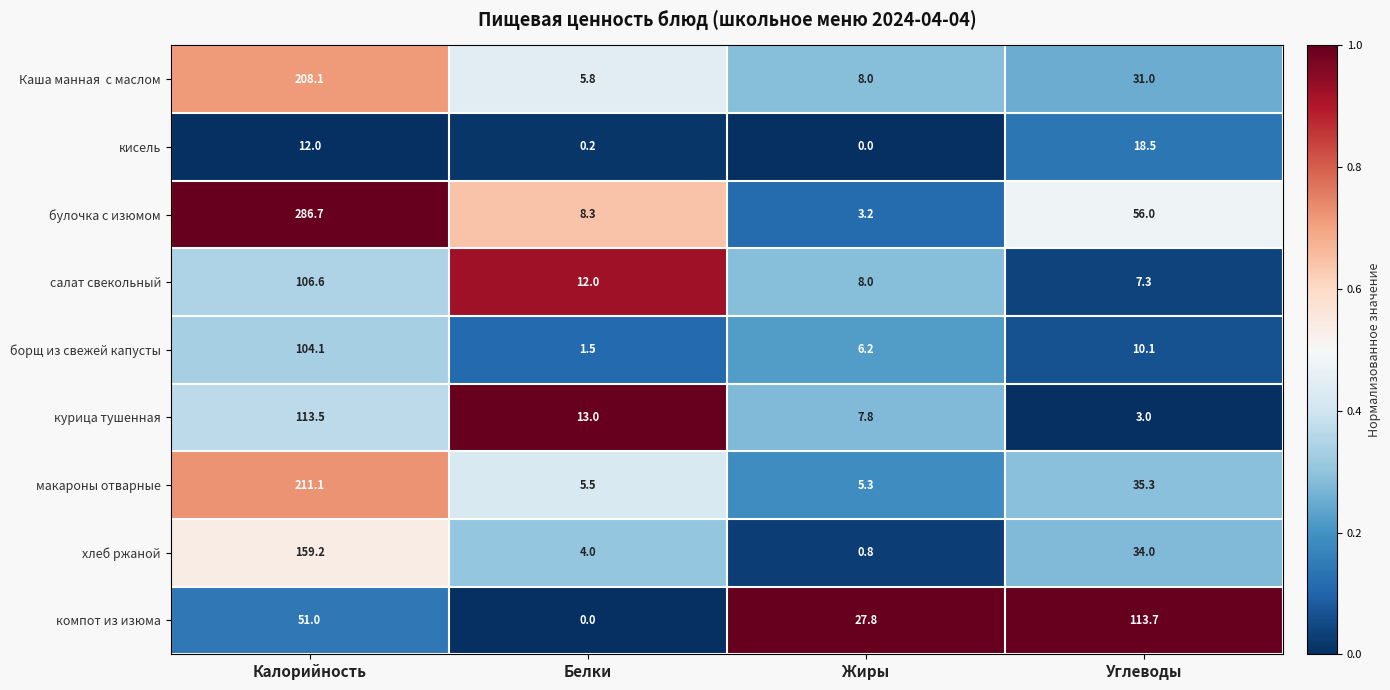

Which series has the widest spread of values?

булочка с изюмом